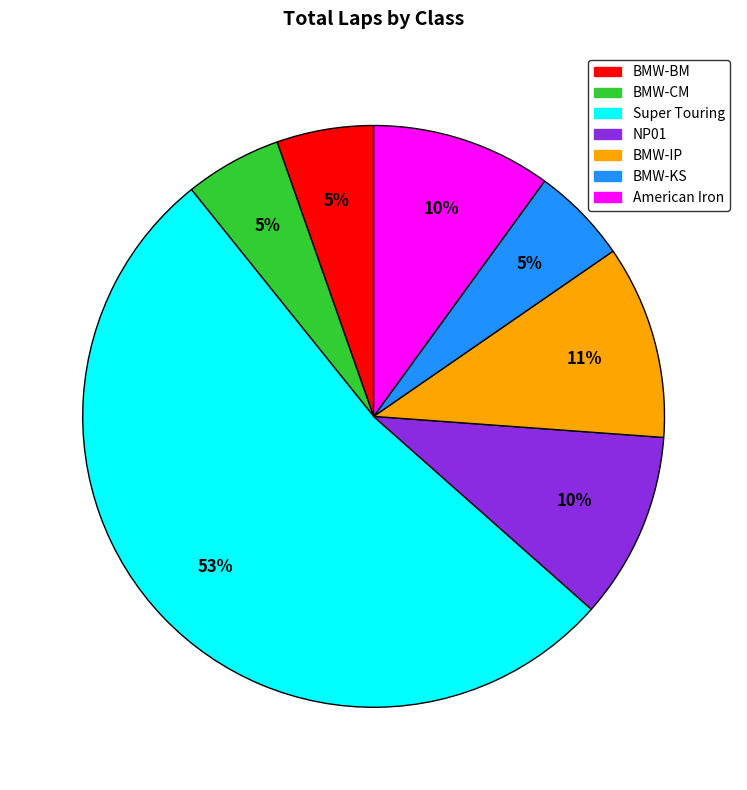

The BMW-KS slice represents 1% of the pie. True or false?

False